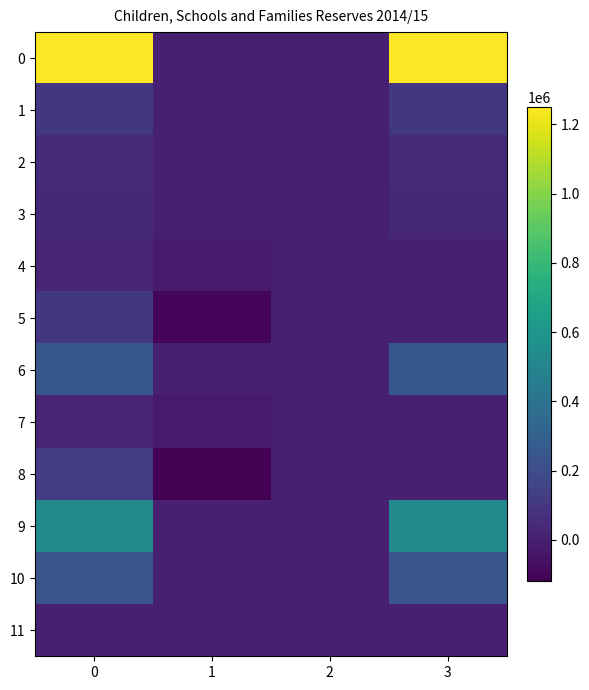

At 2, list the series in order from largest to smallest.

0, 1, 2, 3, 4, 5, 6, 7, 8, 9, 10, 11